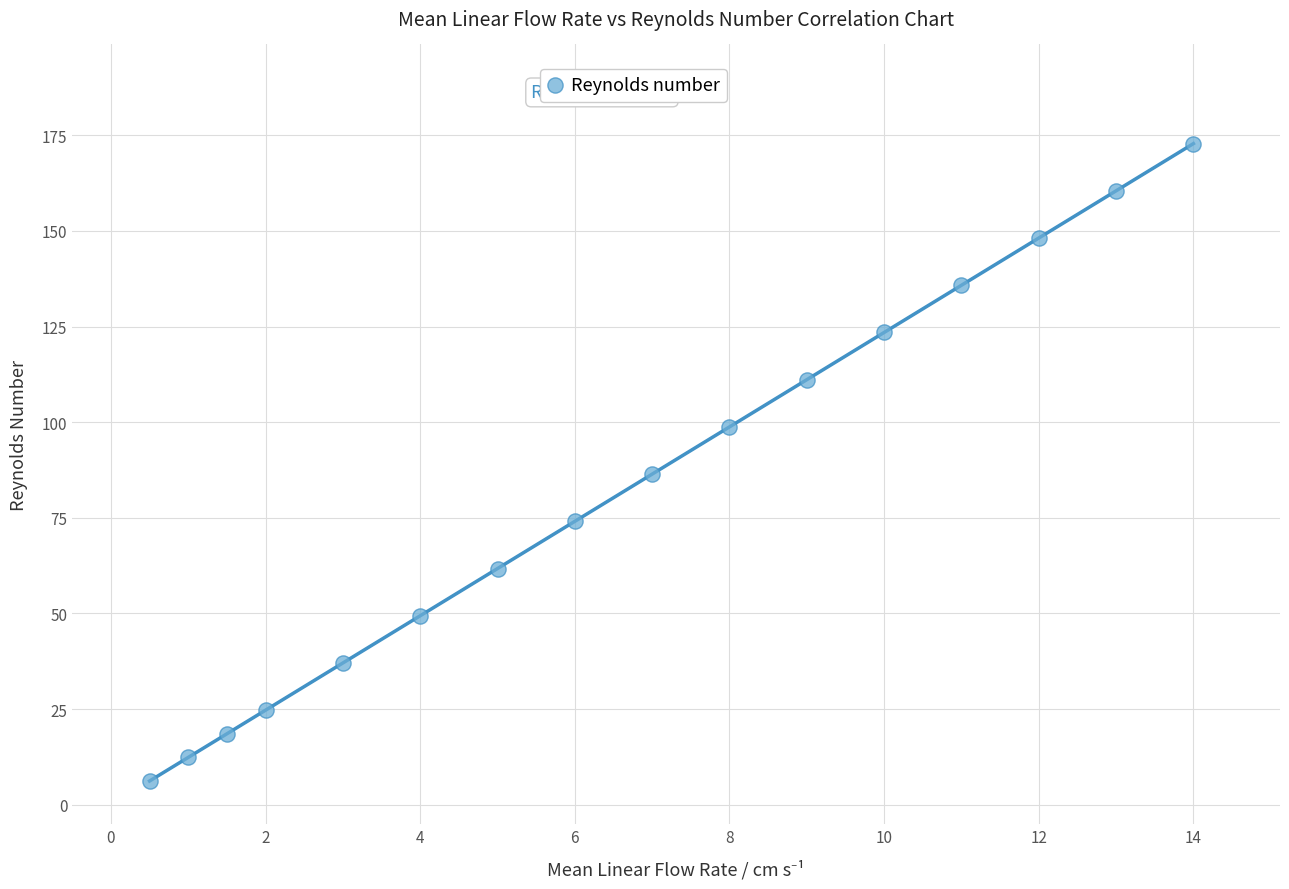

What Y value in the scatter plot is closest to 89?

86.4